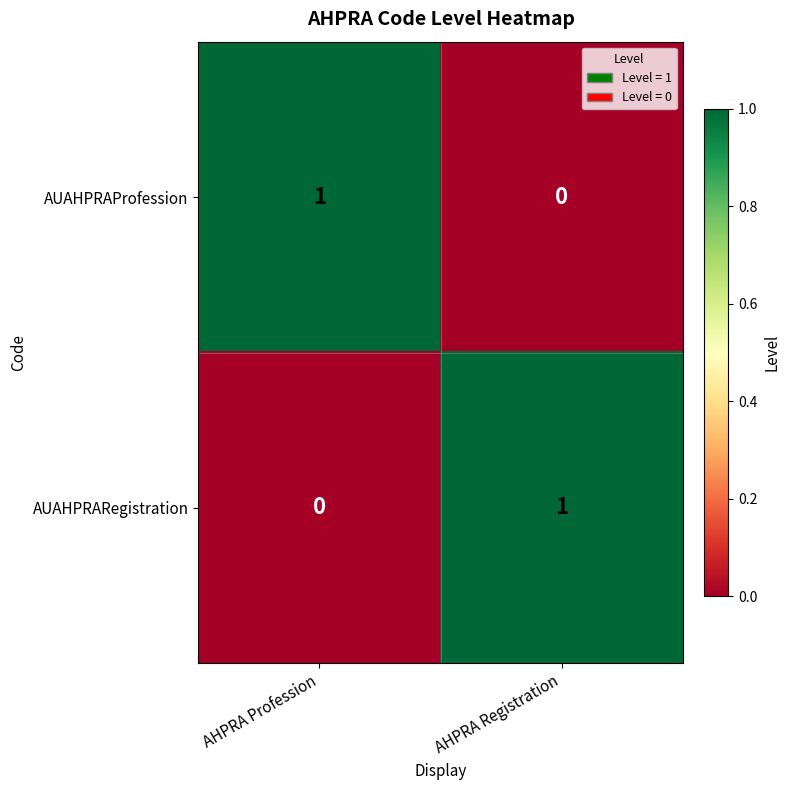

Rank the series at AHPRA Registration from lowest to highest value.

AUAHPRAProfession, AUAHPRARegistration